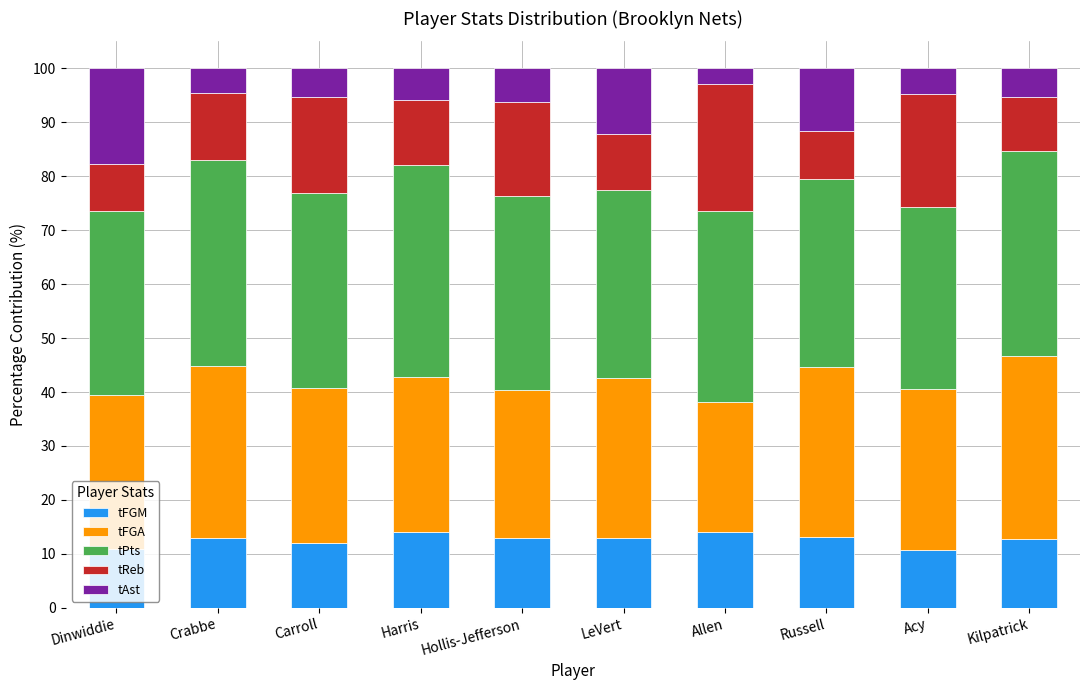

What is the highest value of the tFGM series?

14.1